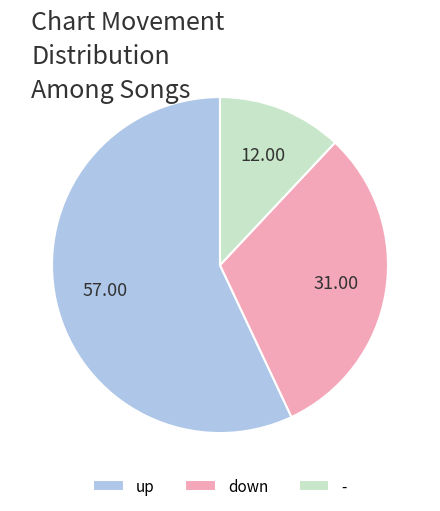

Is it true that down is 25% of the pie?

False